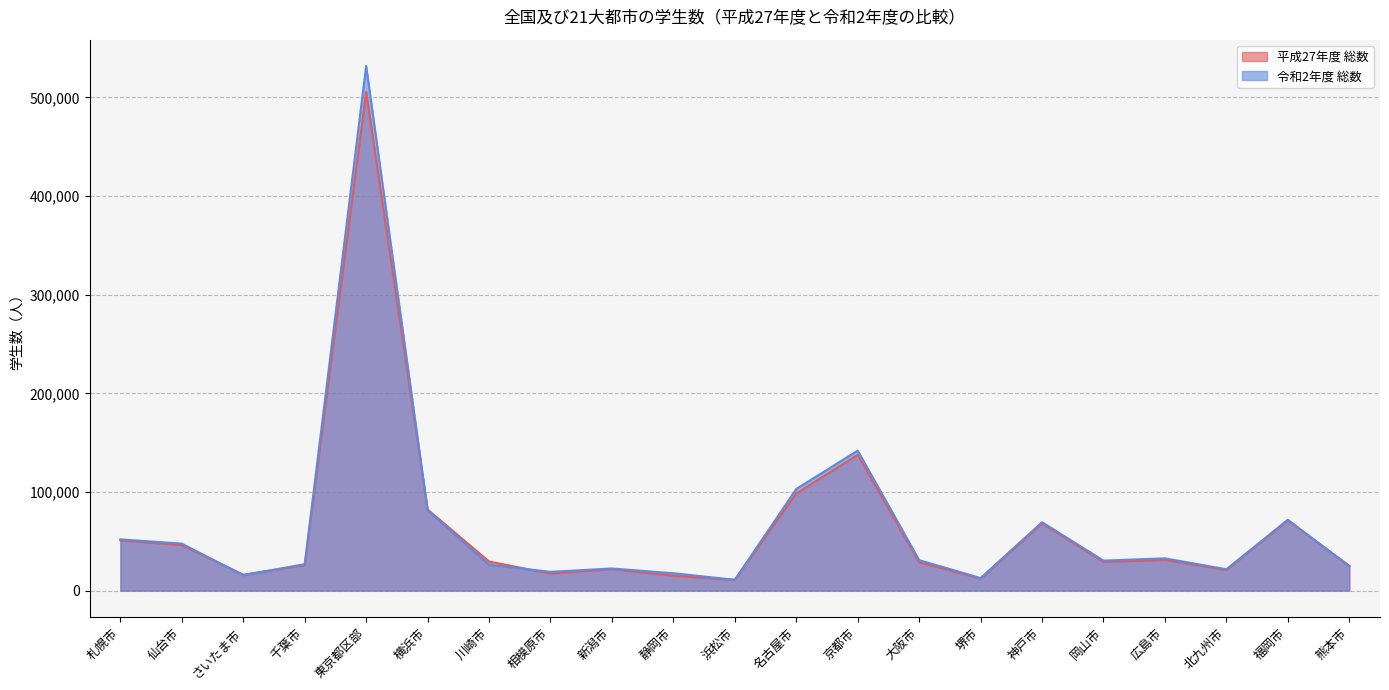

At which category does 平成27年度 総数 reach its first local valley?

さいたま市